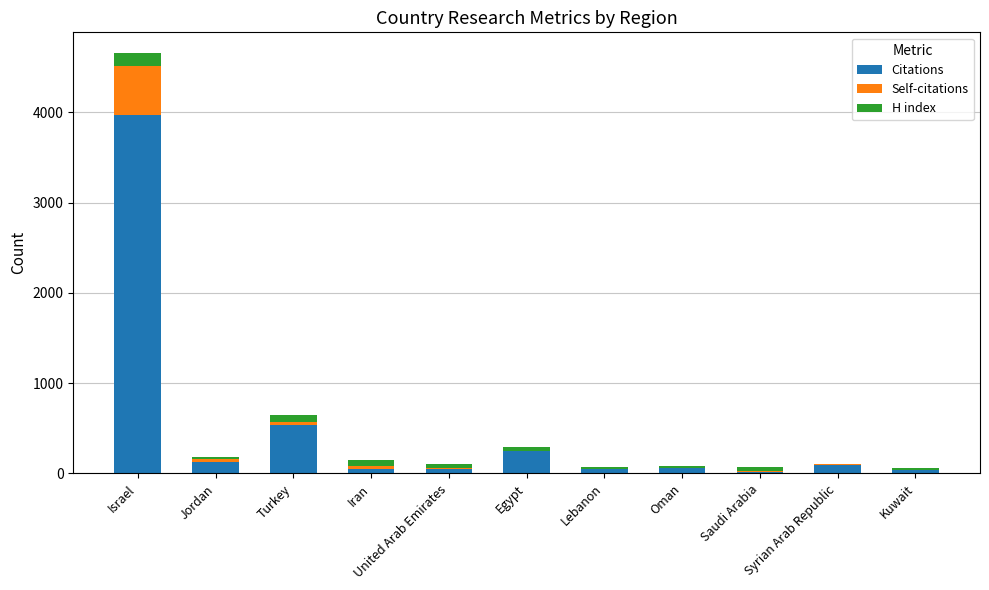

How many categories are shown in the chart?

11